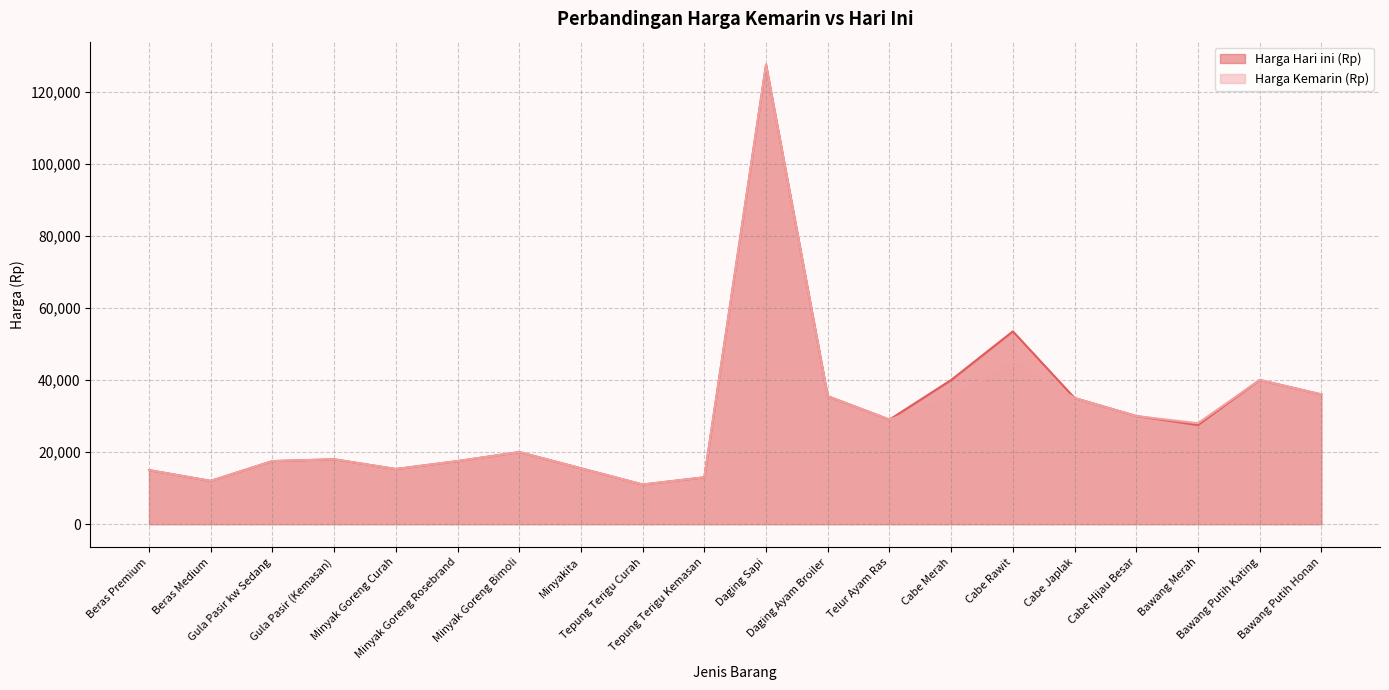

Reading left to right, what are all the values shown in this chart?

Harga Hari ini (Rp): Beras Premium=15000	Beras Medium=12000	Gula Pasir kw Sedang=17500	Gula Pasir (Kemasan)=18000	Minyak Goreng Curah=15300	Minyak Goreng Rosebrand=17500	Minyak Goreng Bimoli=20000	Minyakita=15500	Tepung Terigu Curah=11000	Tepung Terigu Kemasan=13000	Daging Sapi=127500	Daging Ayam Broiler=35500	Telur Ayam Ras=29000	Cabe Merah=40000	Cabe Rawit=53500	Cabe Japlak=35000	Cabe Hijau Besar=30000	Bawang Merah=27500	Bawang Putih Kating=40000	Bawang Putih Honan=36000
Harga Kemarin (Rp): Beras Premium=15000	Beras Medium=12000	Gula Pasir kw Sedang=17500	Gula Pasir (Kemasan)=18000	Minyak Goreng Curah=15300	Minyak Goreng Rosebrand=17500	Minyak Goreng Bimoli=20000	Minyakita=15500	Tepung Terigu Curah=11000	Tepung Terigu Kemasan=13000	Daging Sapi=127500	Daging Ayam Broiler=35500	Telur Ayam Ras=29000	Cabe Merah=35000	Cabe Rawit=45000	Cabe Japlak=35000	Cabe Hijau Besar=30000	Bawang Merah=28000	Bawang Putih Kating=40000	Bawang Putih Honan=36000